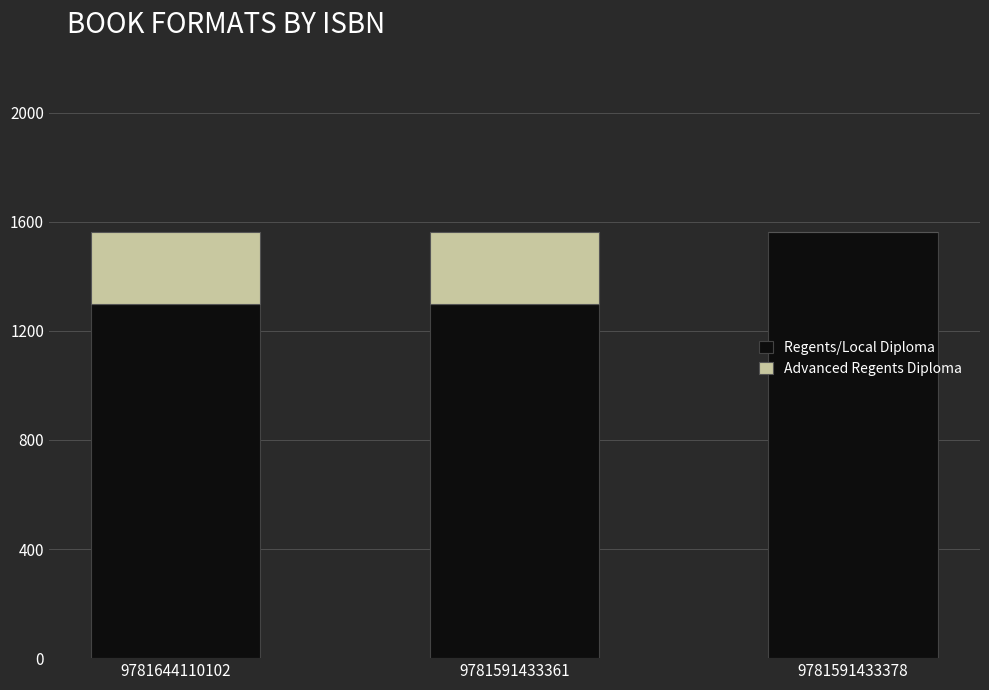

The value of Regents/Local Diploma at 9781591433378 is 52245204. True or false?

False